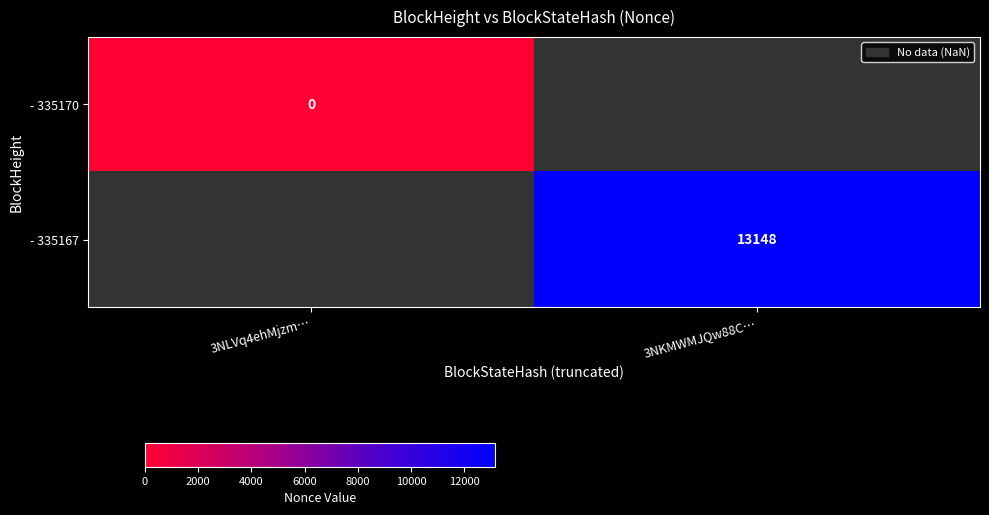

True or false: - 335167 has a value of 22002 at 3NKMWMJQw88C….

False